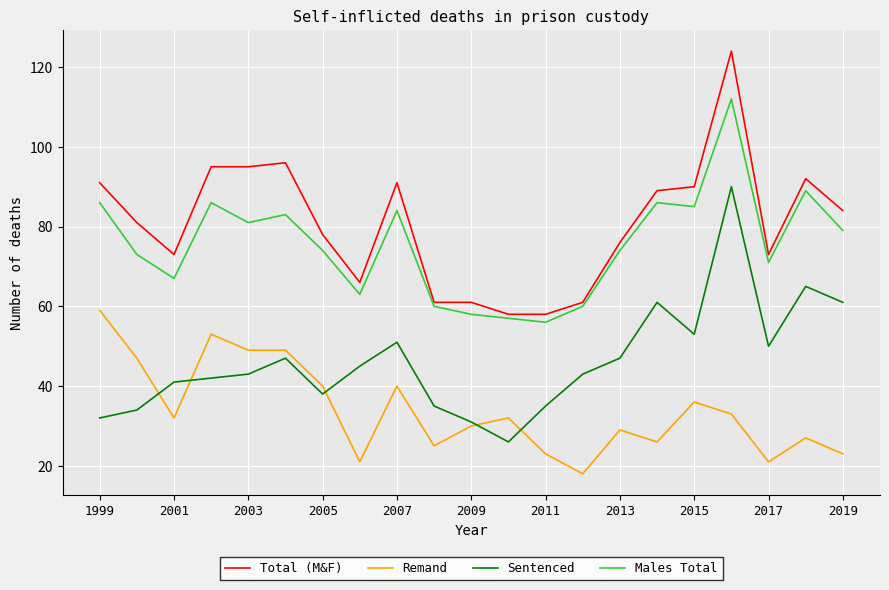

Reading right to left, what are all the values shown in this chart?

Total (M&F): 84	92	73	124	90	89	76	61	58	58	61	61	91	66	78	96	95	95	73	81	91
Remand: 23	27	21	33	36	26	29	18	23	32	30	25	40	21	40	49	49	53	32	47	59
Sentenced: 61	65	50	90	53	61	47	43	35	26	31	35	51	45	38	47	43	42	41	34	32
Males Total: 79	89	71	112	85	86	74	60	56	57	58	60	84	63	74	83	81	86	67	73	86